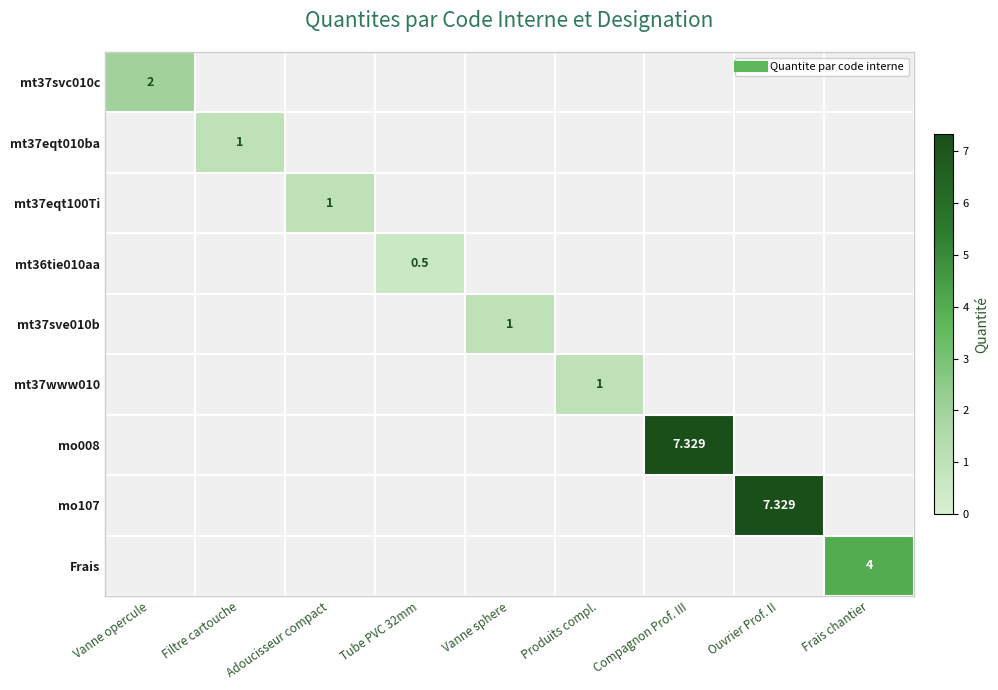

True or false: mt36tie010aa has a value of -0.2 at Compagnon Prof. III.

False